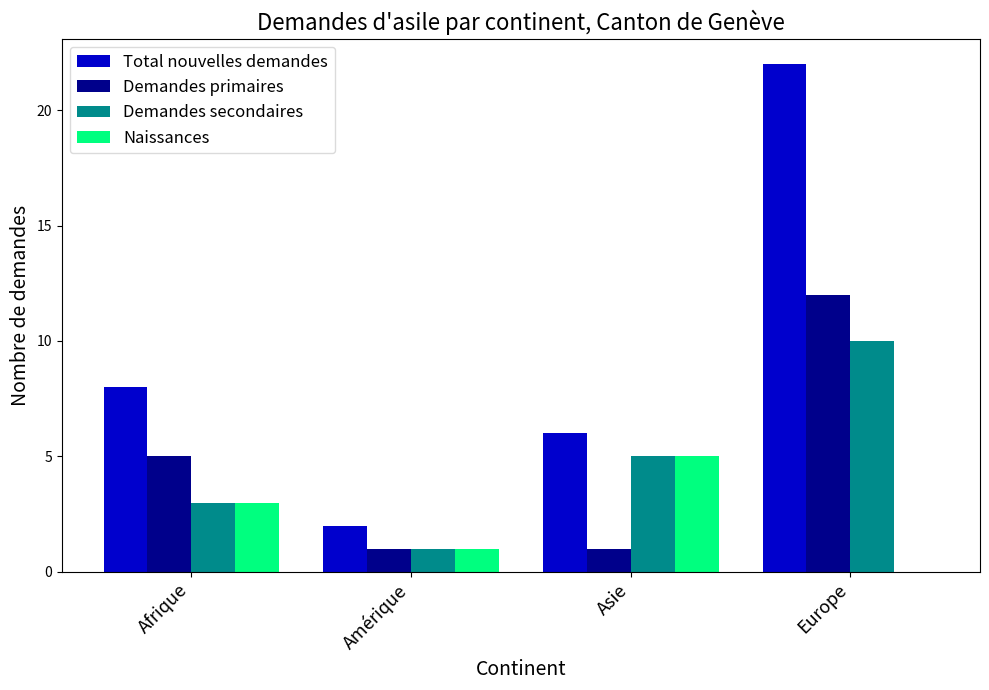

Reading left to right, list all the values displayed in this chart.

Total nouvelles demandes: 8	2	6	22
Demandes primaires: 5	1	1	12
Demandes secondaires: 3	1	5	10
Naissances: 3	1	5	0